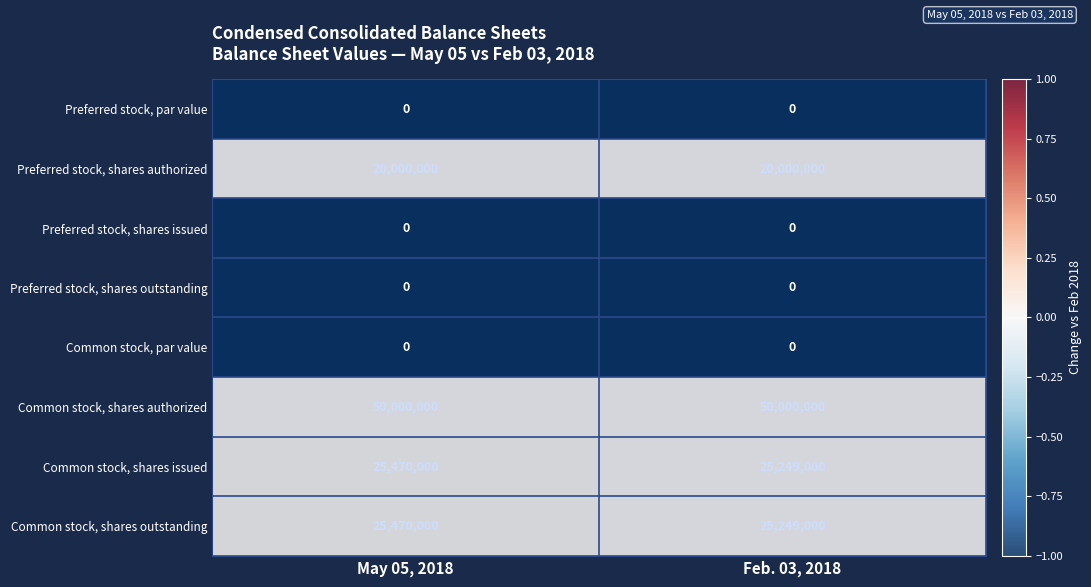

Which series has the largest total across all categories?

Common stock, shares authorized